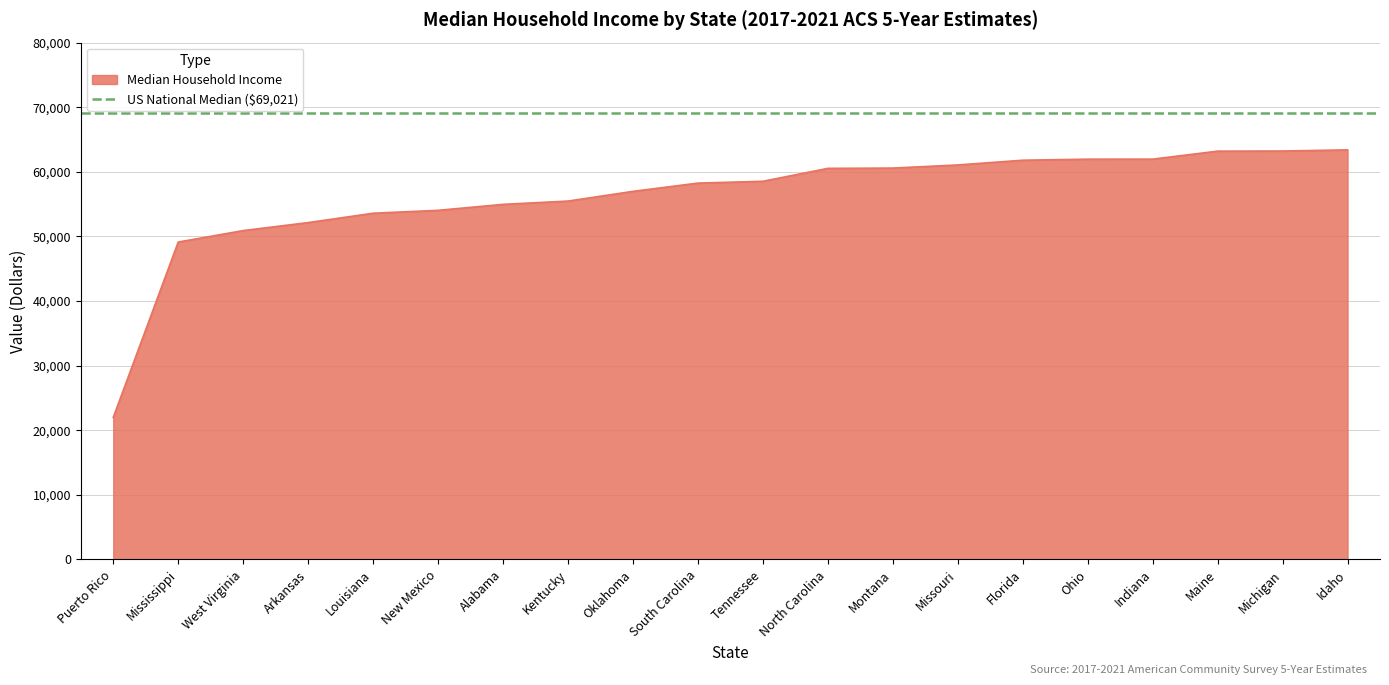

True or false: the data has more than 1 interior local peaks.

False